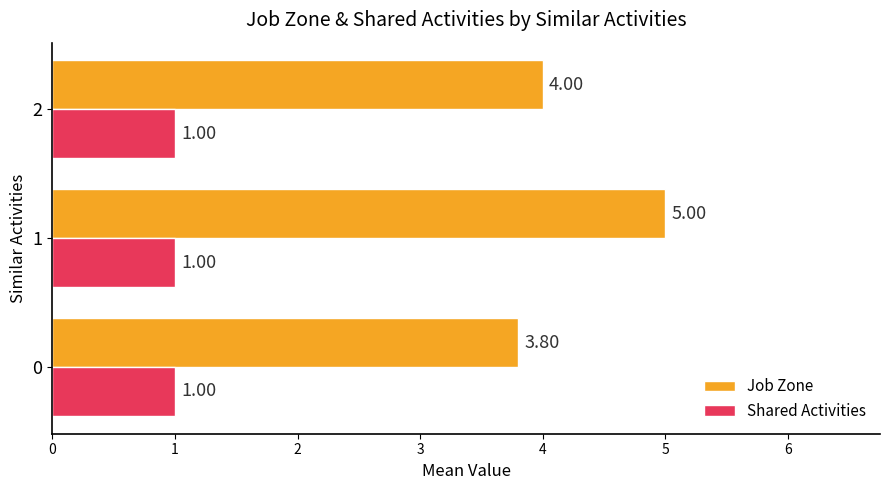

What is the sum of the Job Zone values at 2 and 0?

7.8